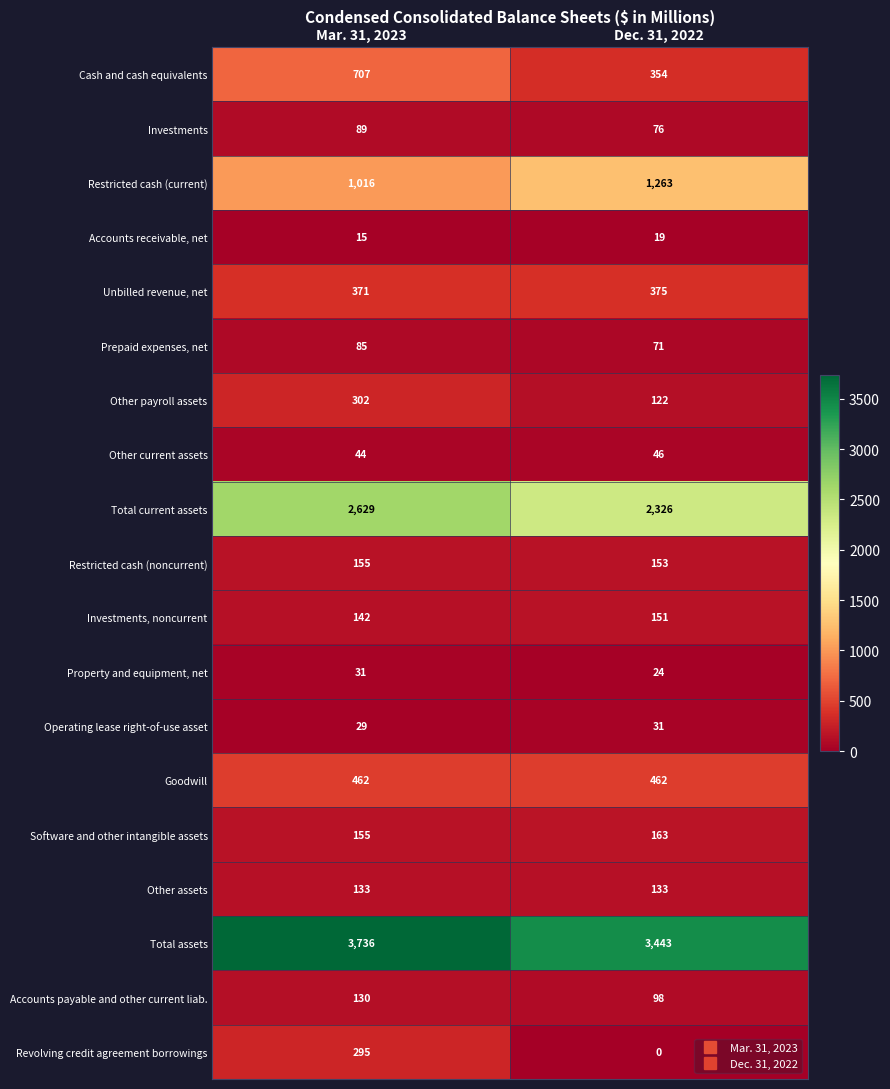

Which category has the highest value across all series?

Mar. 31, 2023